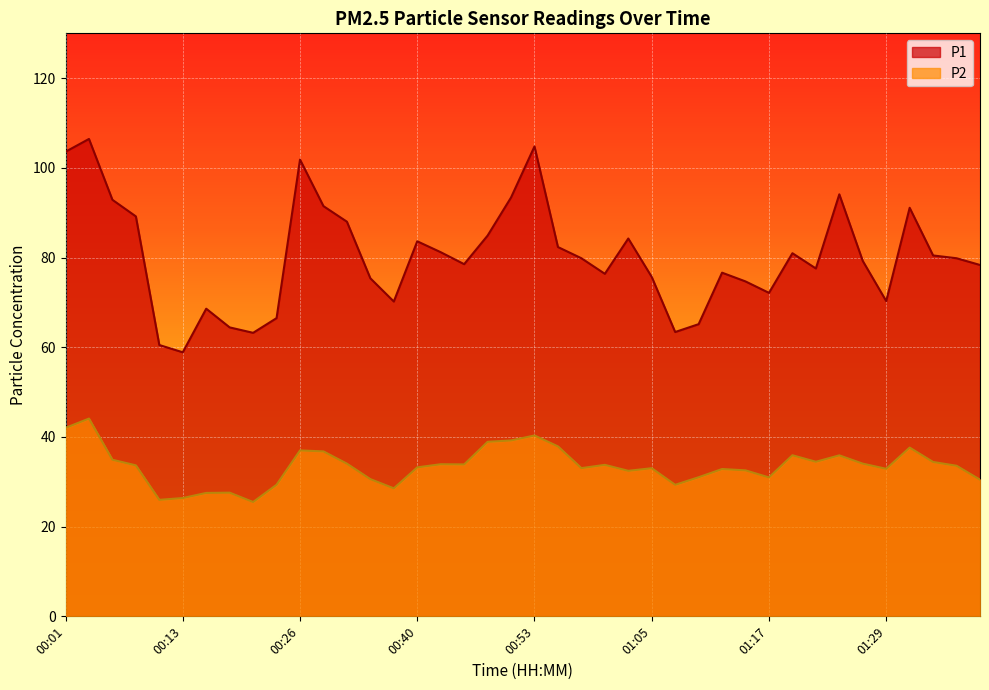

What are all the series names shown in the legend?

P1, P2